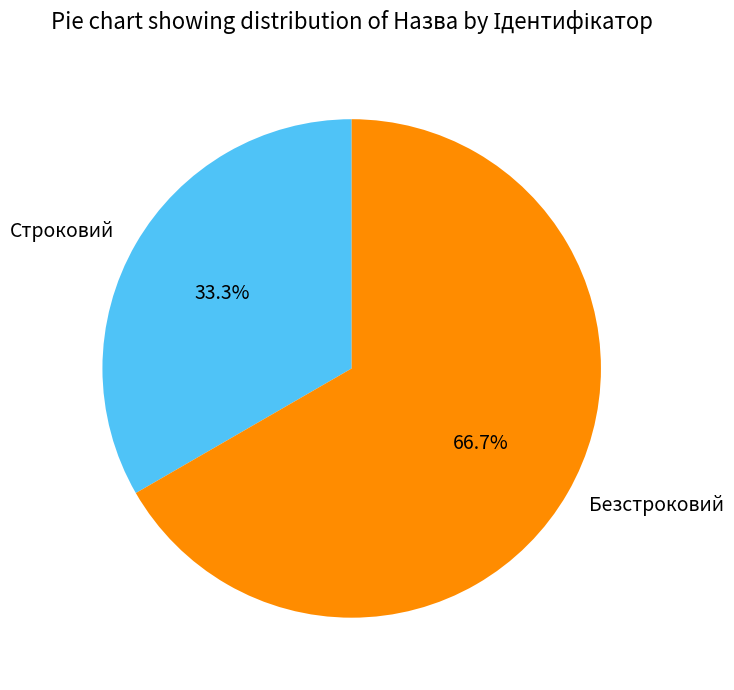

What is the smallest slice in the pie chart?

Строковий